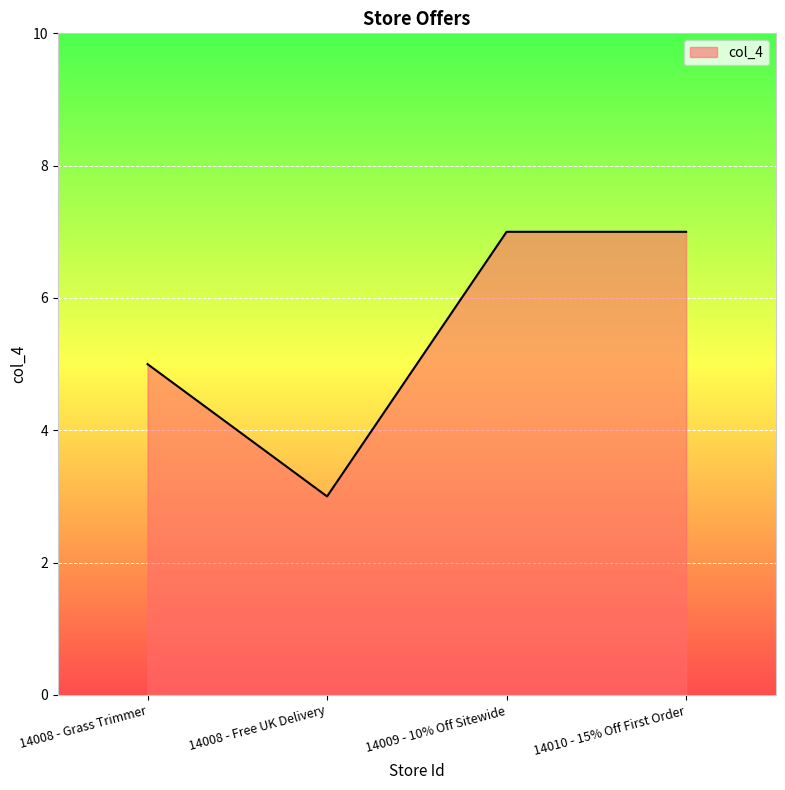

Reading left to right, extract all data points from this chart.

5	3	7	7